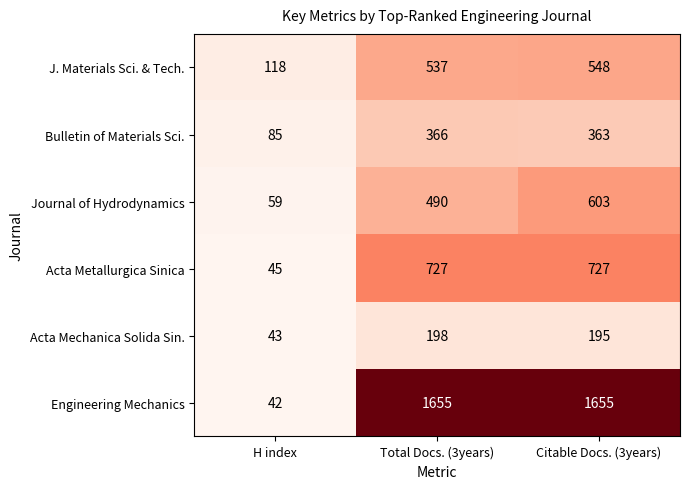

How many series are shown in this chart?

6